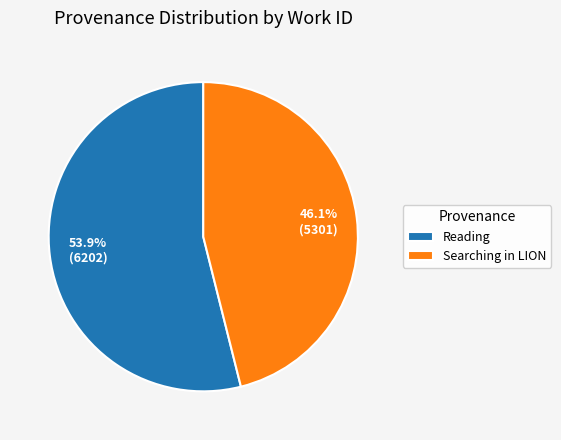

How many slices are in this pie chart?

2